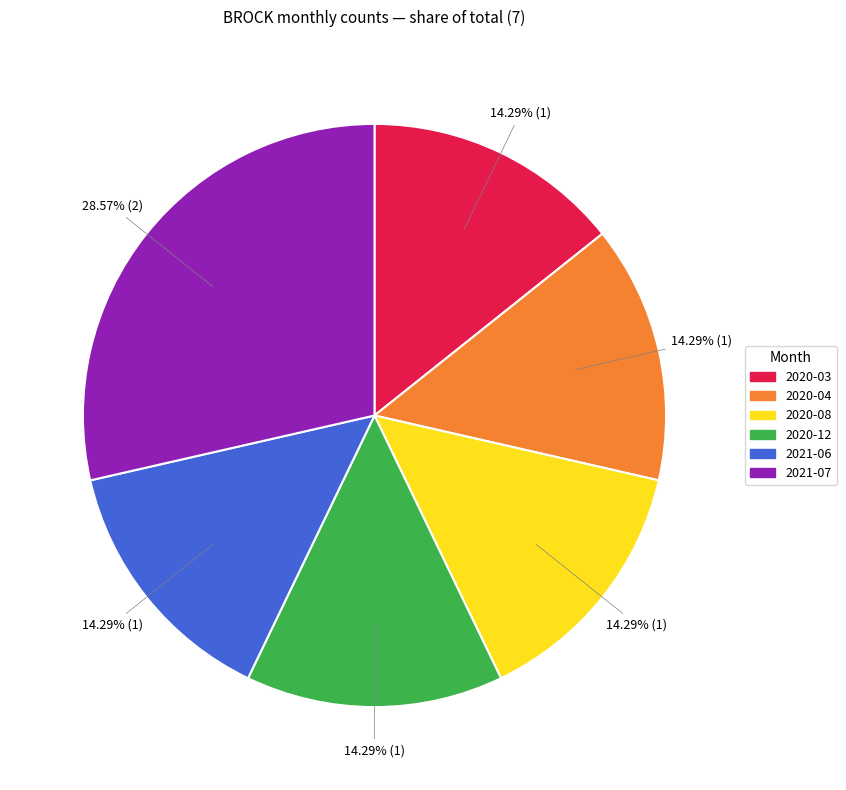

Does any single category account for the majority?

No